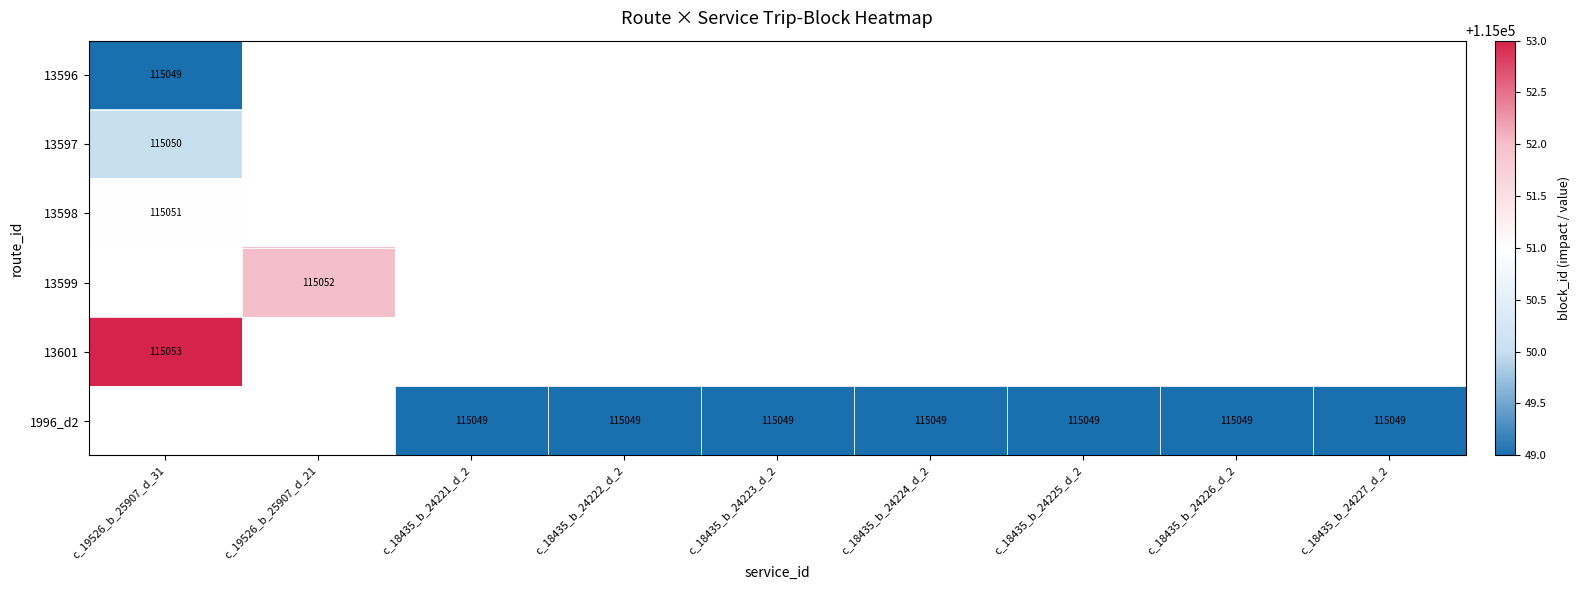

What is the sum of the 1996_d2 values at c_18435_b_24223_d_2 and c_18435_b_24227_d_2?

230098